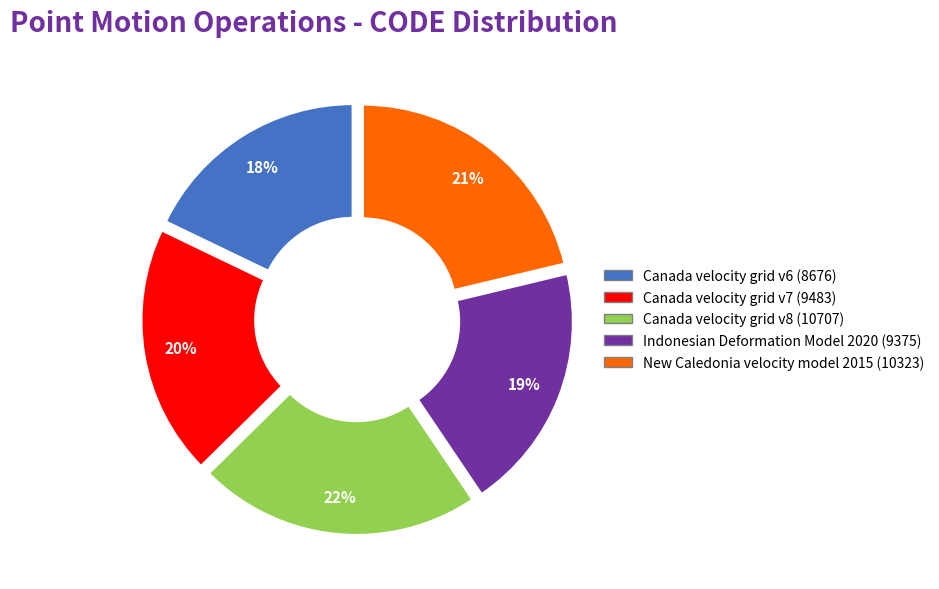

Do Canada velocity grid v7 and Indonesian Deformation Model 2020 together represent more than half of the pie?

No